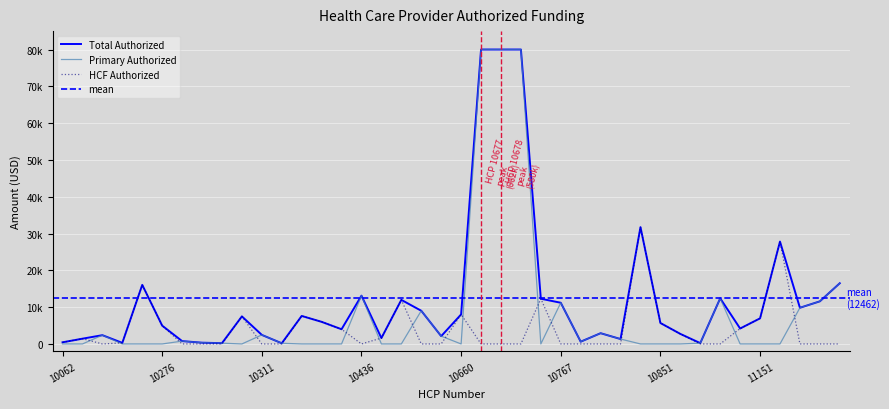

Which label corresponds to the largest value in the chart?

10677